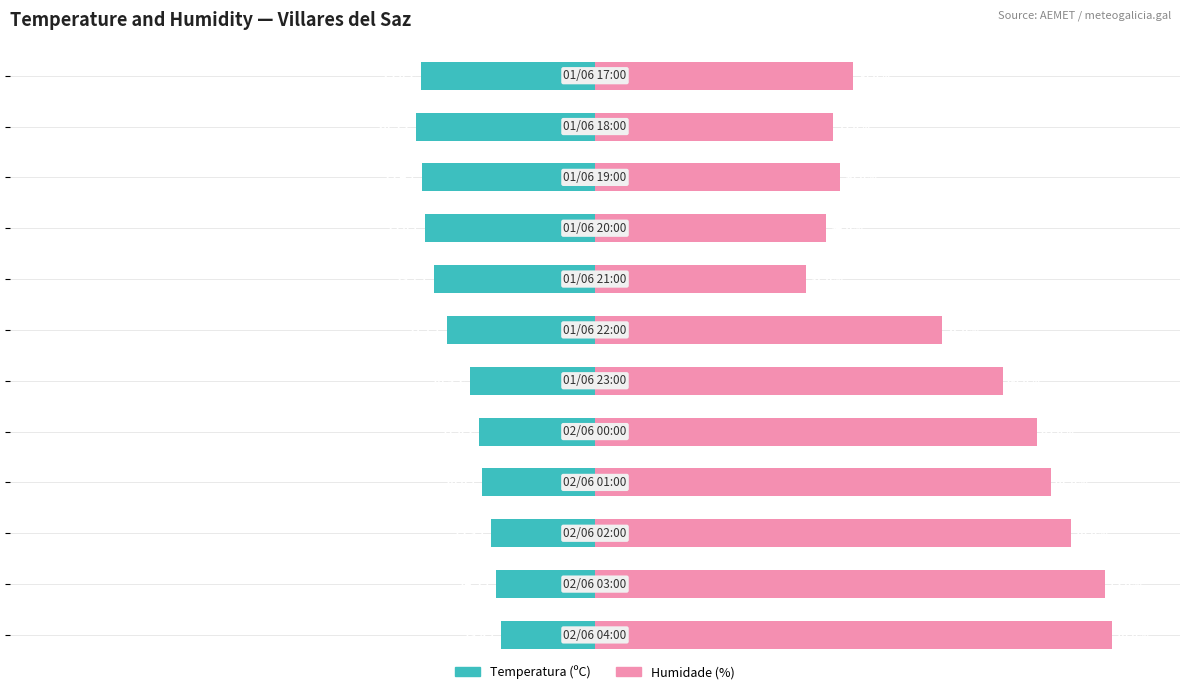

What position from the right is 60?

4